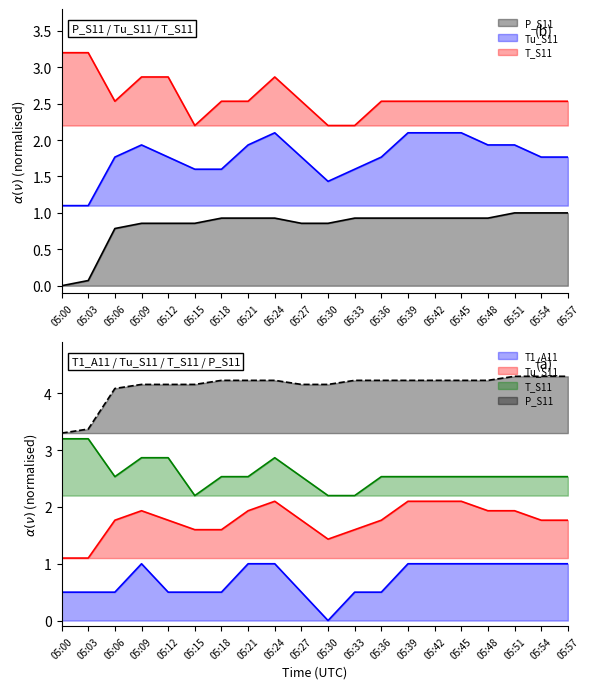

Which series has the largest range (max minus min)?

P_S11